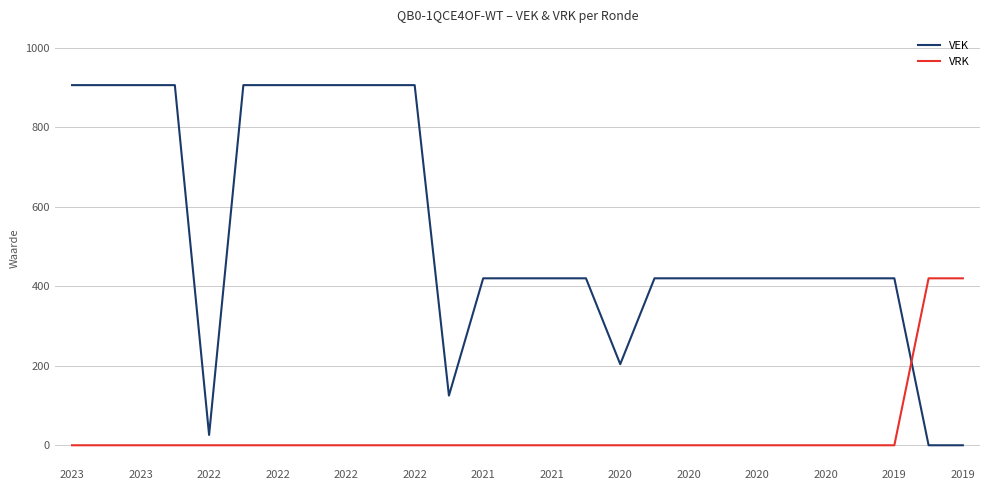

Which series has the largest range (max minus min)?

VEK